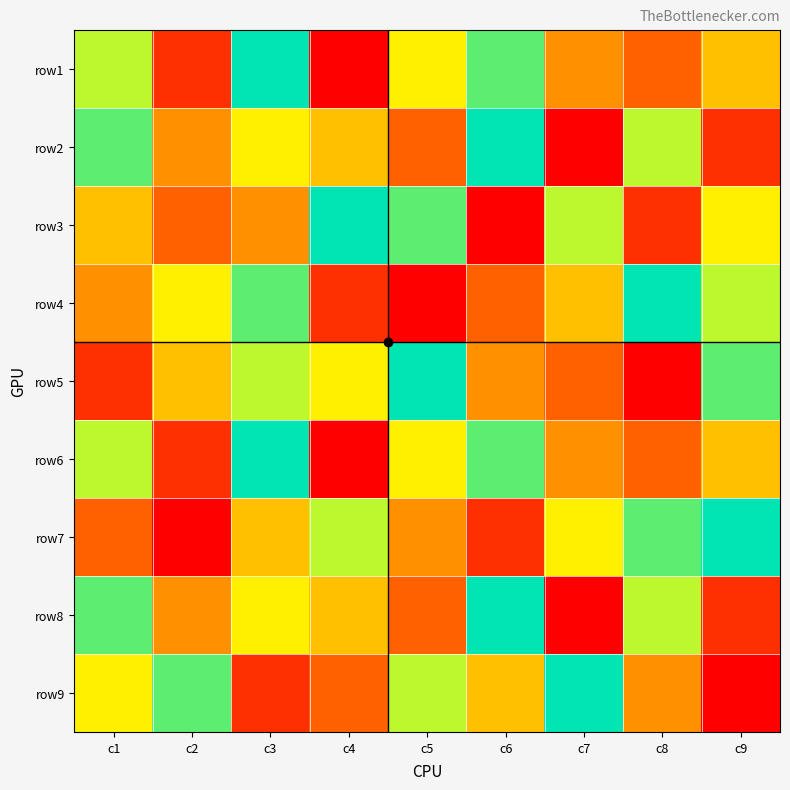

Reading right to left, extract all data points from this chart.

row1: c9=5	c8=3	c7=4	c6=8	c5=6	c4=1	c3=9	c2=2	c1=7
row2: c9=2	c8=7	c7=1	c6=9	c5=3	c4=5	c3=6	c2=4	c1=8
row3: c9=6	c8=2	c7=7	c6=1	c5=8	c4=9	c3=4	c2=3	c1=5
row4: c9=7	c8=9	c7=5	c6=3	c5=1	c4=2	c3=8	c2=6	c1=4
row5: c9=8	c8=1	c7=3	c6=4	c5=9	c4=6	c3=7	c2=5	c1=2
row6: c9=5	c8=3	c7=4	c6=8	c5=6	c4=1	c3=9	c2=2	c1=7
row7: c9=9	c8=8	c7=6	c6=2	c5=4	c4=7	c3=5	c2=1	c1=3
row8: c9=2	c8=7	c7=1	c6=9	c5=3	c4=5	c3=6	c2=4	c1=8
row9: c9=1	c8=4	c7=9	c6=5	c5=7	c4=3	c3=2	c2=8	c1=6